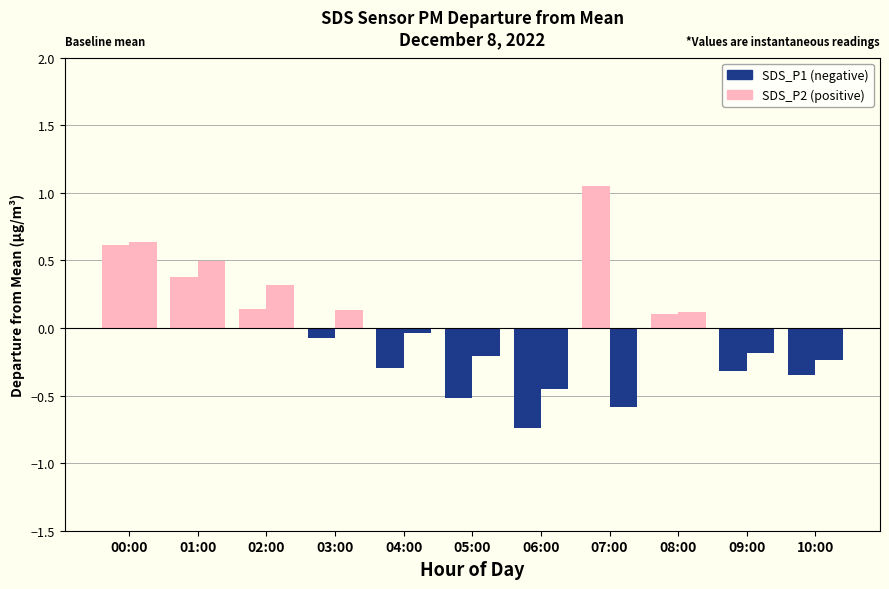

How many bars are there in each group?

2